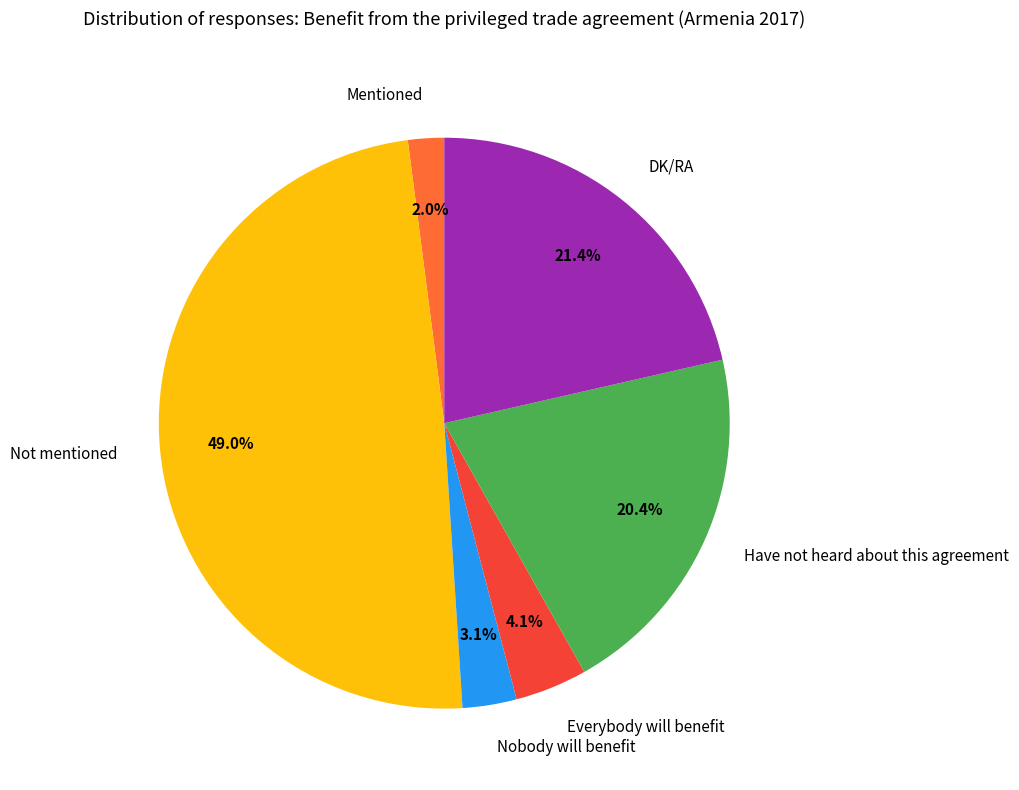

How many slices are in this pie chart?

6